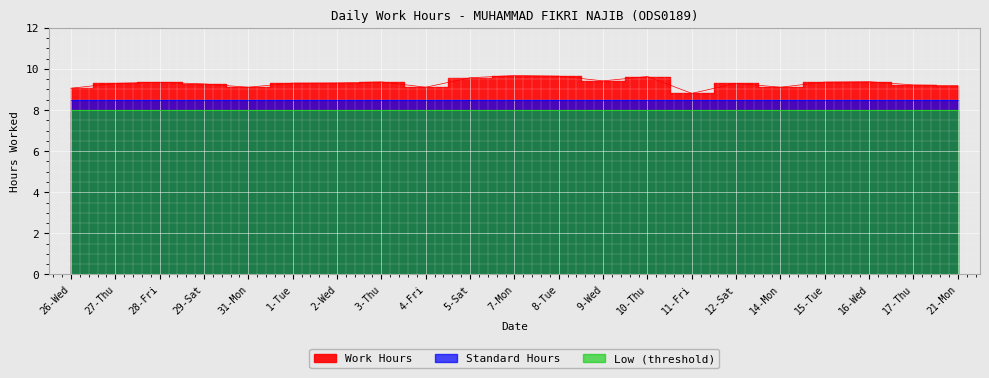

What is the label of the 7th point from the left?

2-Wed